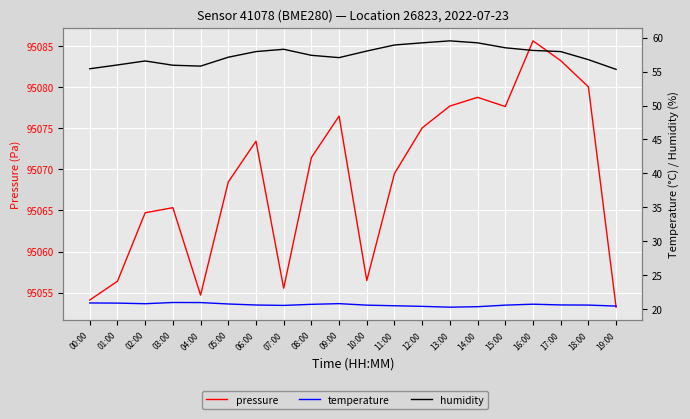

What position from the left is 15:00?

16